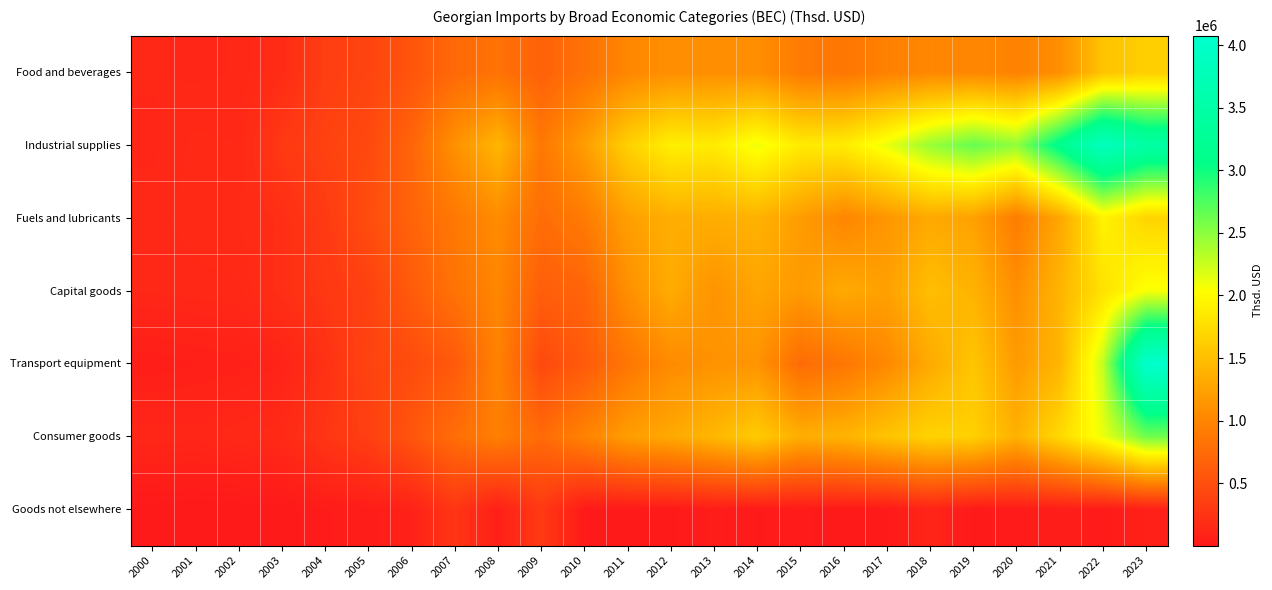

What is the greatest value displayed?

4075608.5